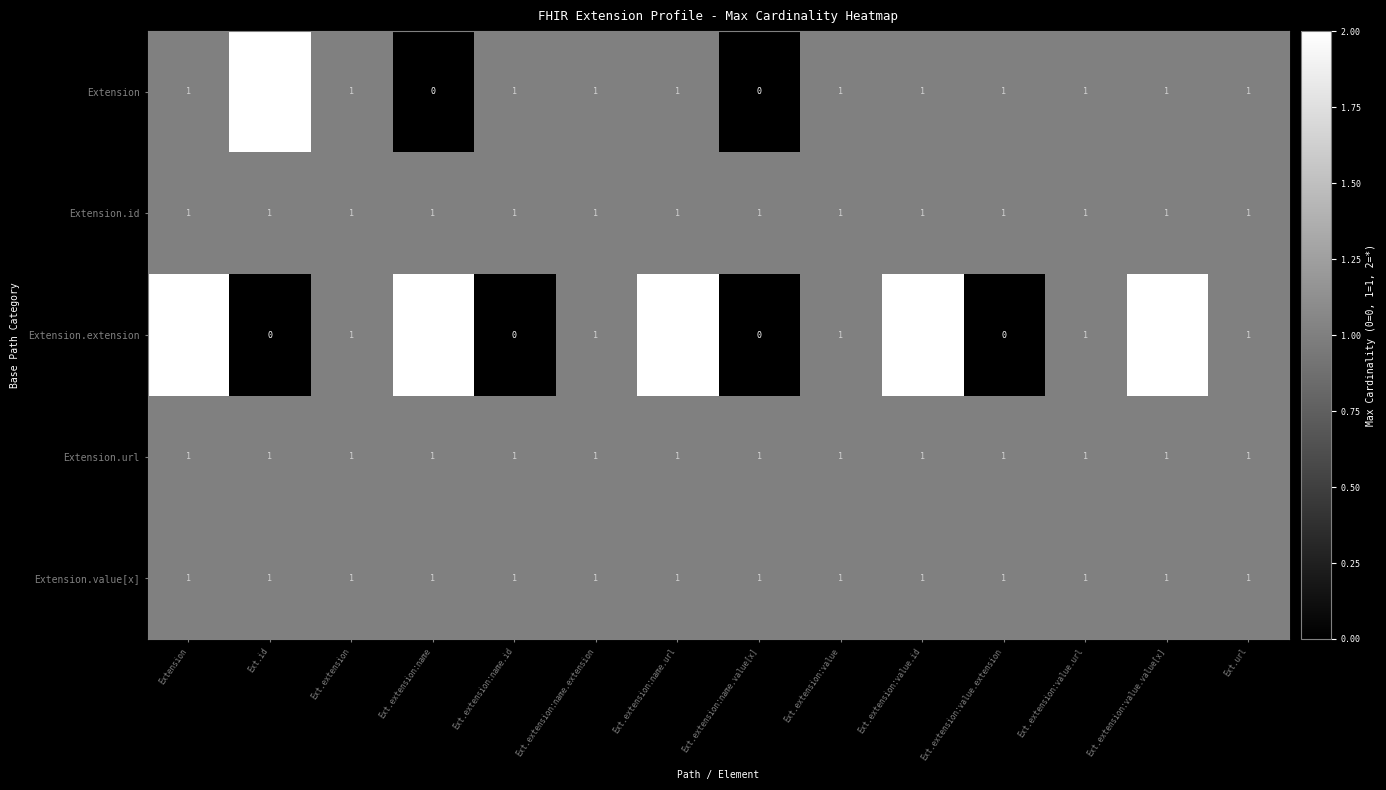

Which series has the largest total across all categories?

Extension.extension